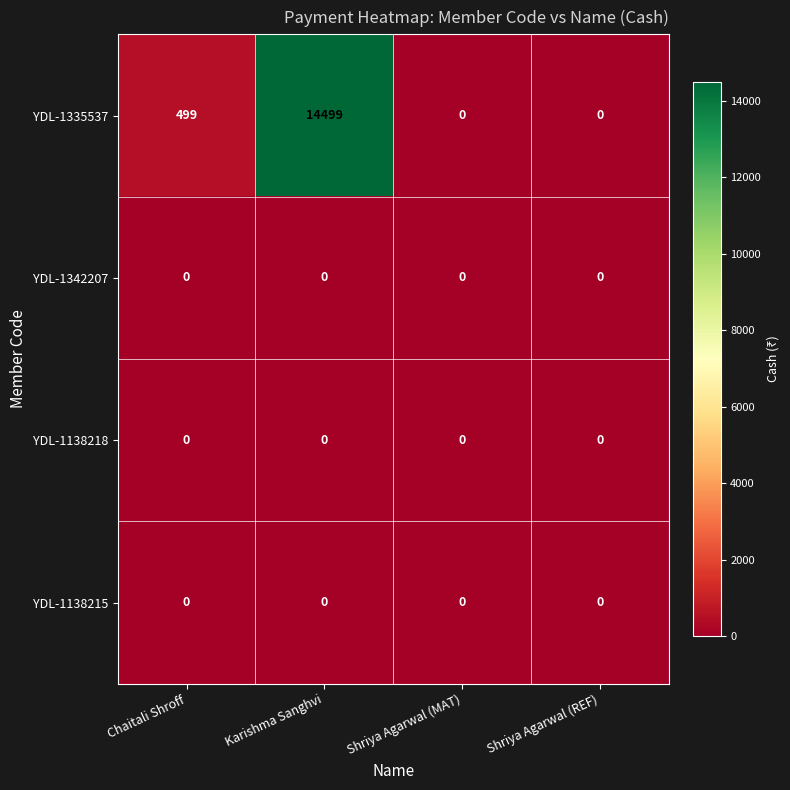

Reading left to right, list all the values displayed in this chart.

YDL-1335537: Chaitali Shroff=499	Karishma Sanghvi=14499	Shriya Agarwal (MAT)=0	Shriya Agarwal (REF)=0
YDL-1342207: Chaitali Shroff=0	Karishma Sanghvi=0	Shriya Agarwal (MAT)=0	Shriya Agarwal (REF)=0
YDL-1138218: Chaitali Shroff=0	Karishma Sanghvi=0	Shriya Agarwal (MAT)=0	Shriya Agarwal (REF)=0
YDL-1138215: Chaitali Shroff=0	Karishma Sanghvi=0	Shriya Agarwal (MAT)=0	Shriya Agarwal (REF)=0